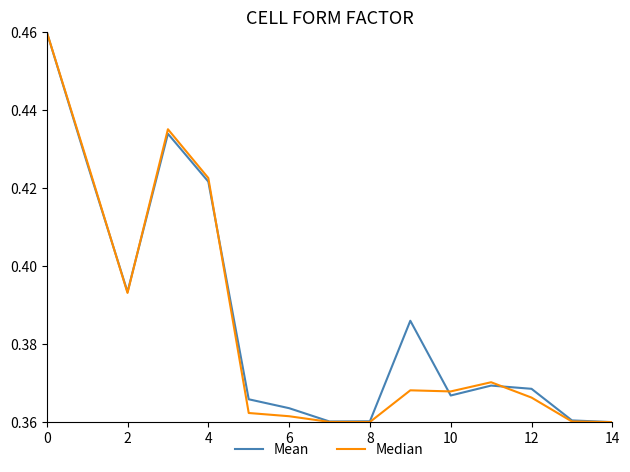

How many times do Median and Mean cross each other?

5